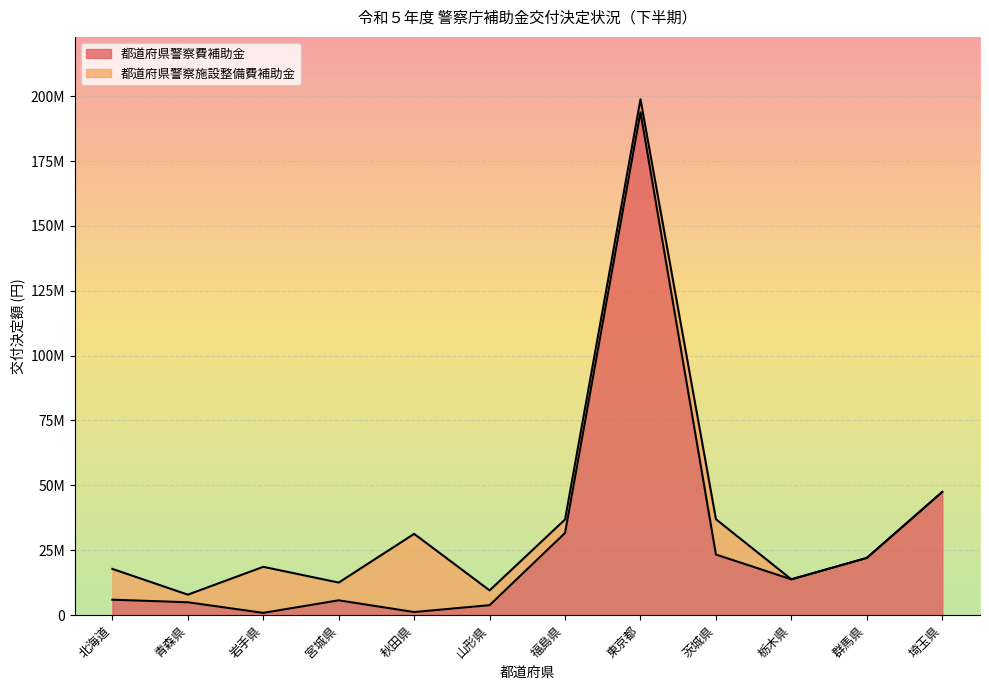

Which category has the highest value across all series?

東京都